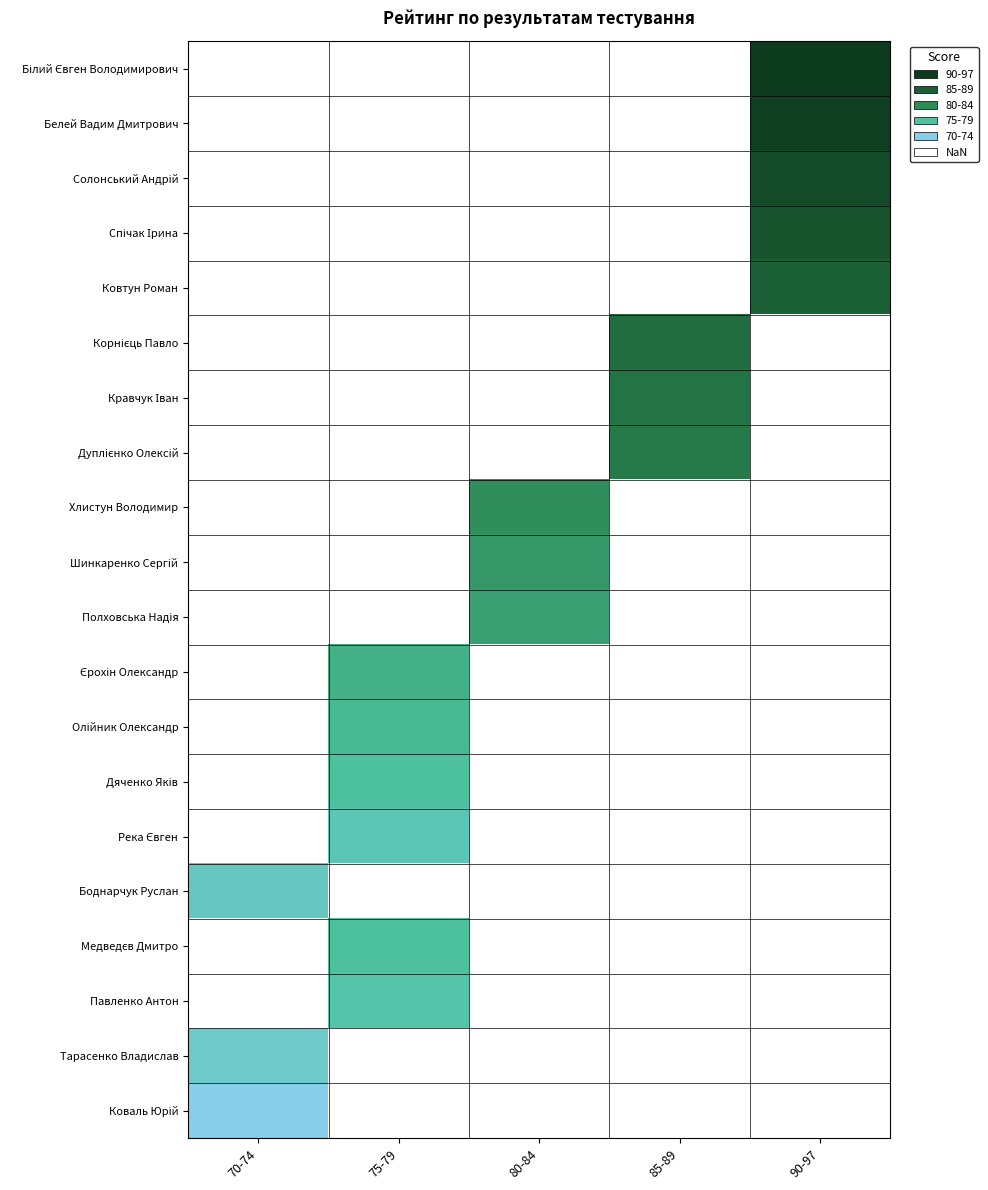

What is the maximum value shown in the chart?

97.0